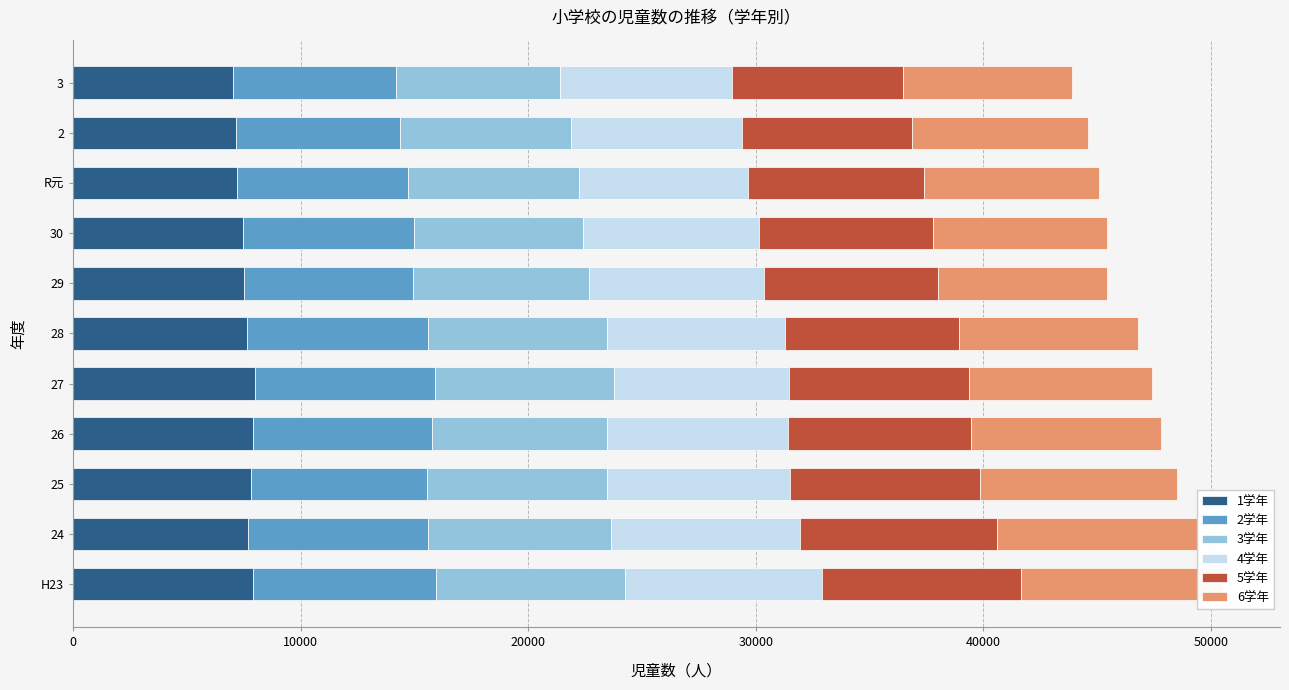

Which series changed the most between H23 and 2?

5学年